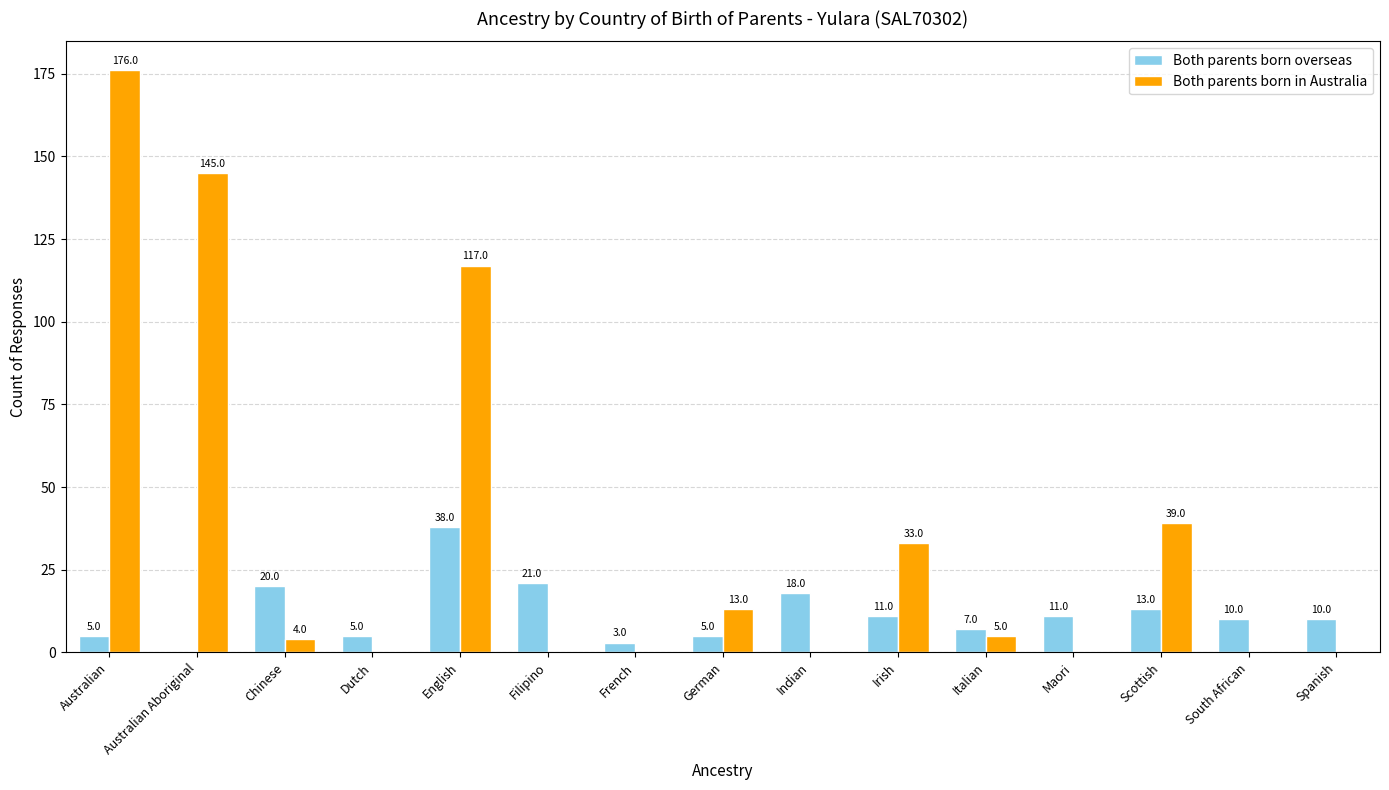

Which series has the largest range (max minus min)?

Both parents born in Australia